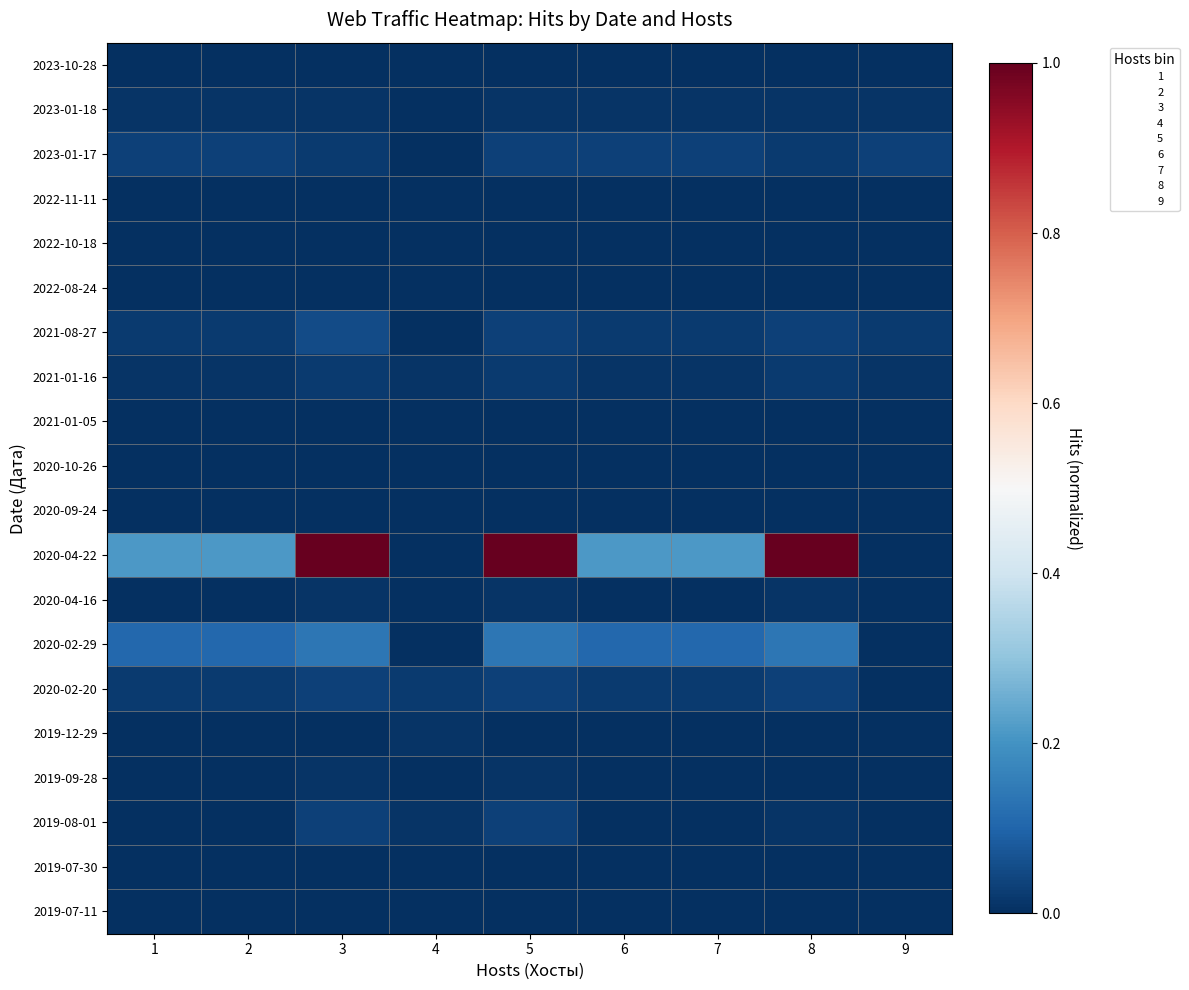

At 8, list the series in order from smallest to largest.

2023-10-28, 2022-11-11, 2022-10-18, 2022-08-24, 2021-01-05, 2020-10-26, 2020-09-24, 2019-12-29, 2019-09-28, 2019-07-30, 2019-07-11, 2023-01-18, 2020-04-16, 2019-08-01, 2023-01-17, 2021-01-16, 2021-08-27, 2020-02-20, 2020-02-29, 2020-04-22